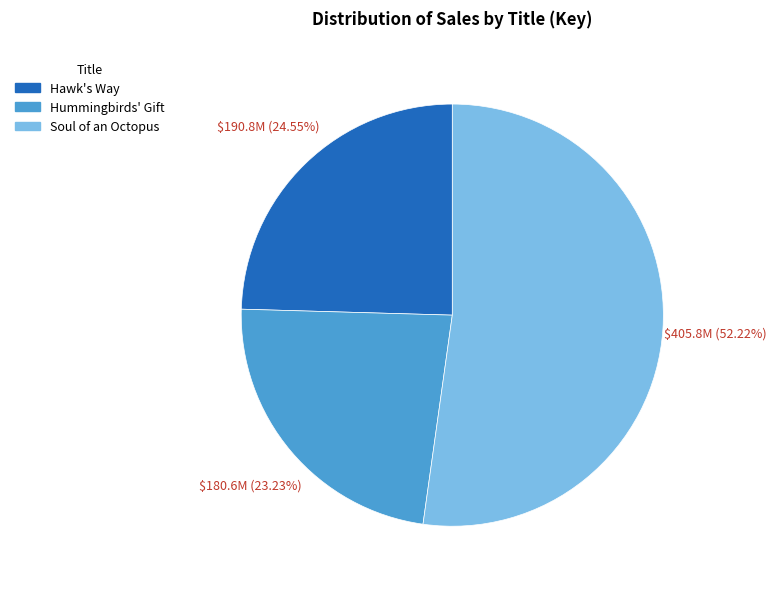

What is the total percentage of Hummingbirds' Gift and Hawk's Way?

47.8%